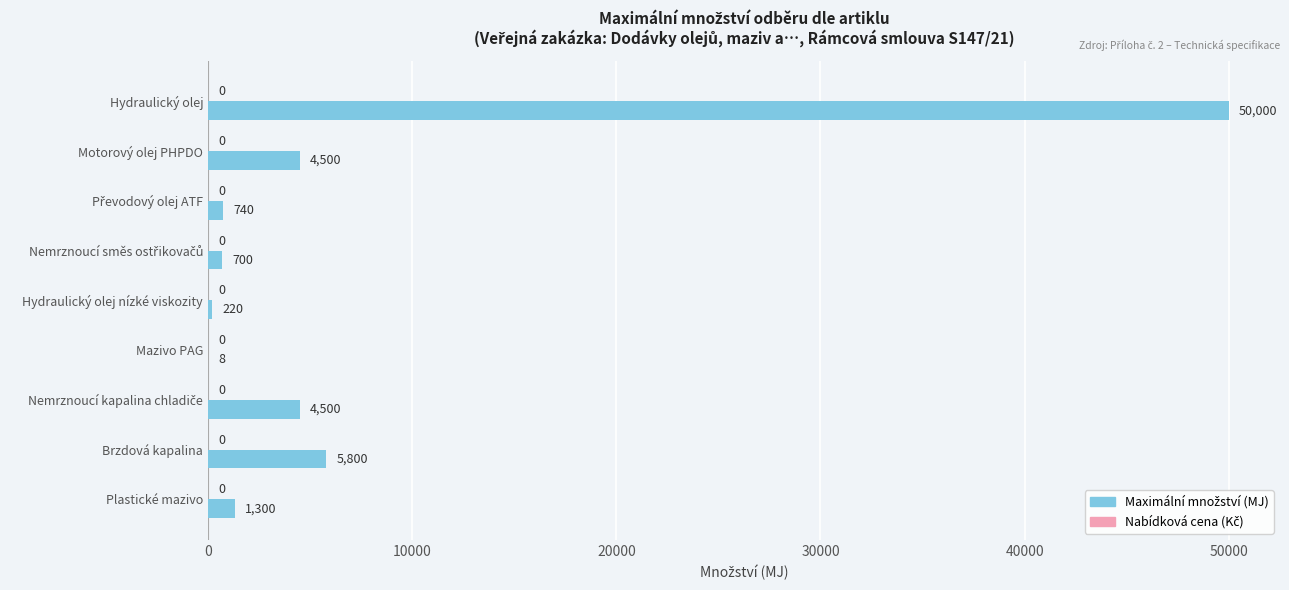

What is the change in value from Hydraulický olej to Mazivo PAG?

-49992